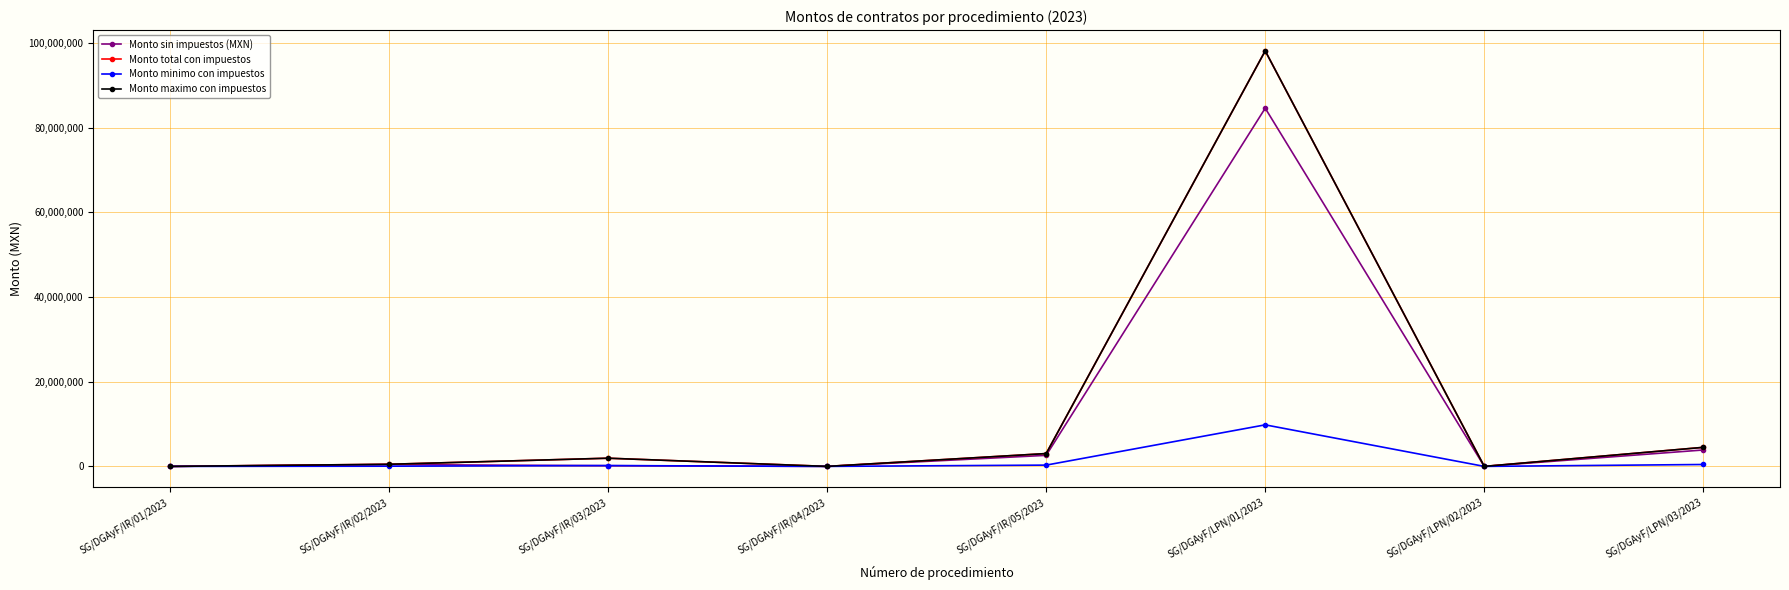

Rank the series by their maximum value, from lowest to highest.

Monto minimo con impuestos, Monto sin impuestos (MXN), Monto total con impuestos, Monto maximo con impuestos